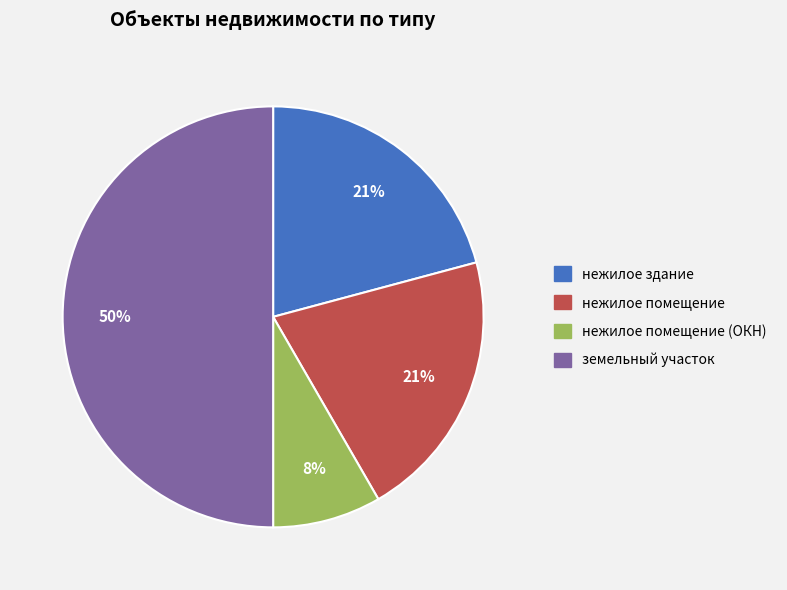

How many segments does this pie chart have?

4